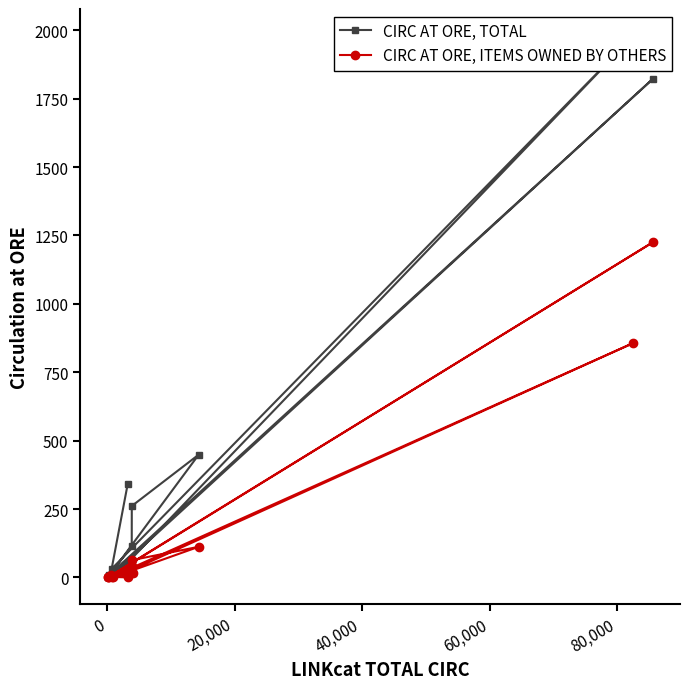

Reading right to left, extract all data points from this chart.

CIRC AT ORE, TOTAL: 15	1	8	1822	9	3	114	261	449	24	45	1979	31	342
CIRC AT ORE, ITEMS OWNED BY OTHERS: 15	1	8	1225	2	1	41	63	112	0	17	857	2	0